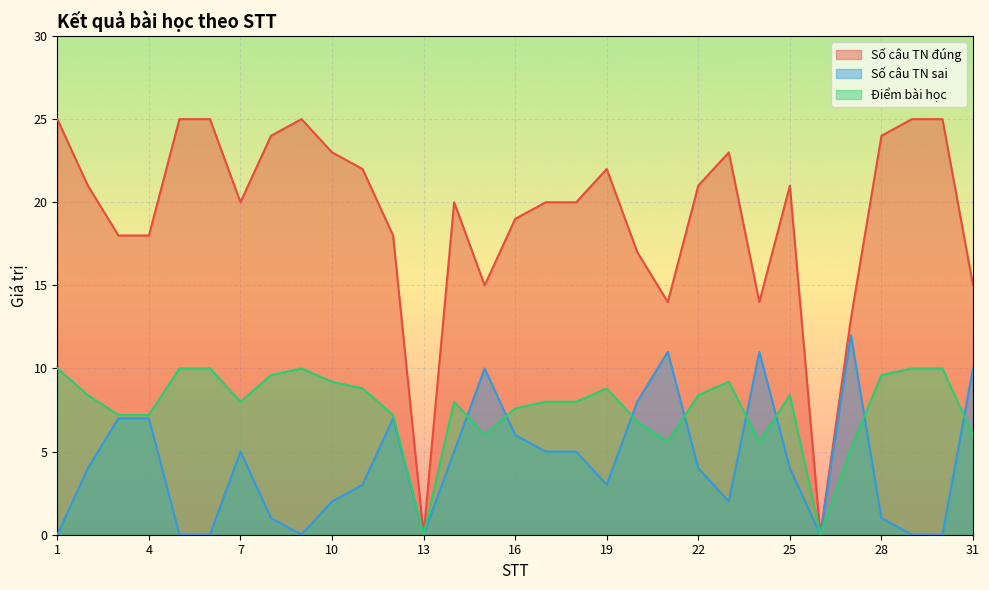

What is the difference between the maximum and second lowest values in the Số câu TN đúng series?

25.0